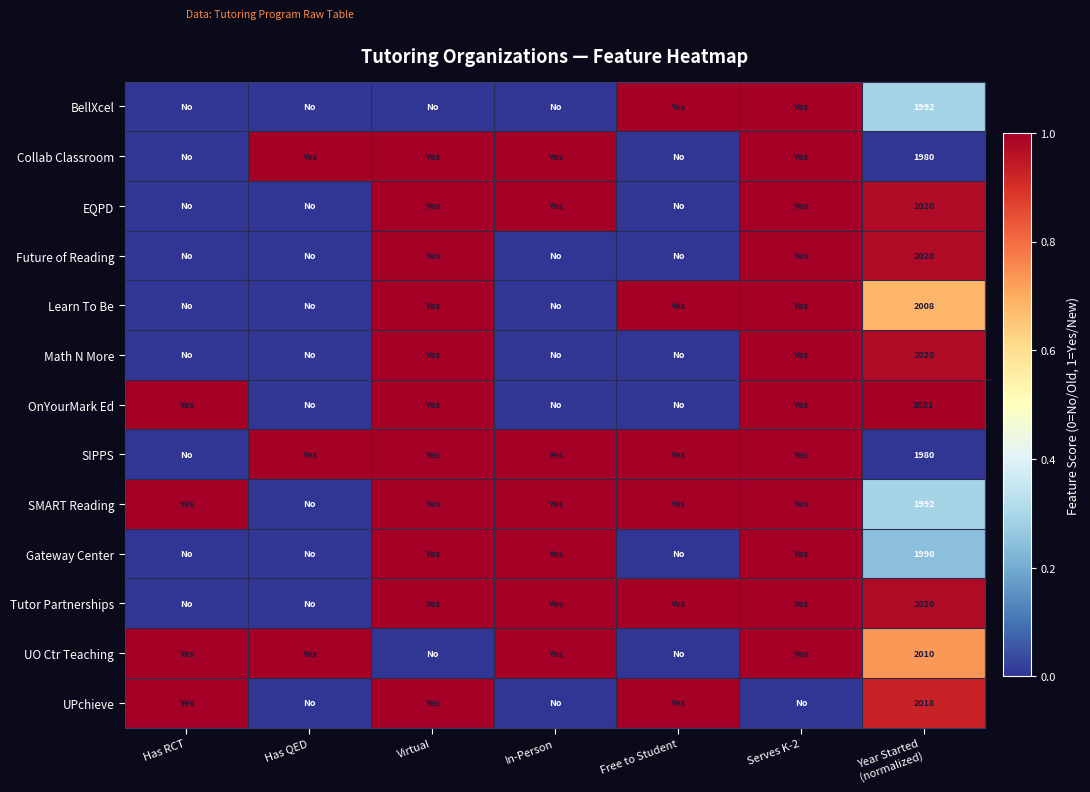

What is the average value of the UO Ctr Teaching series?

0.7